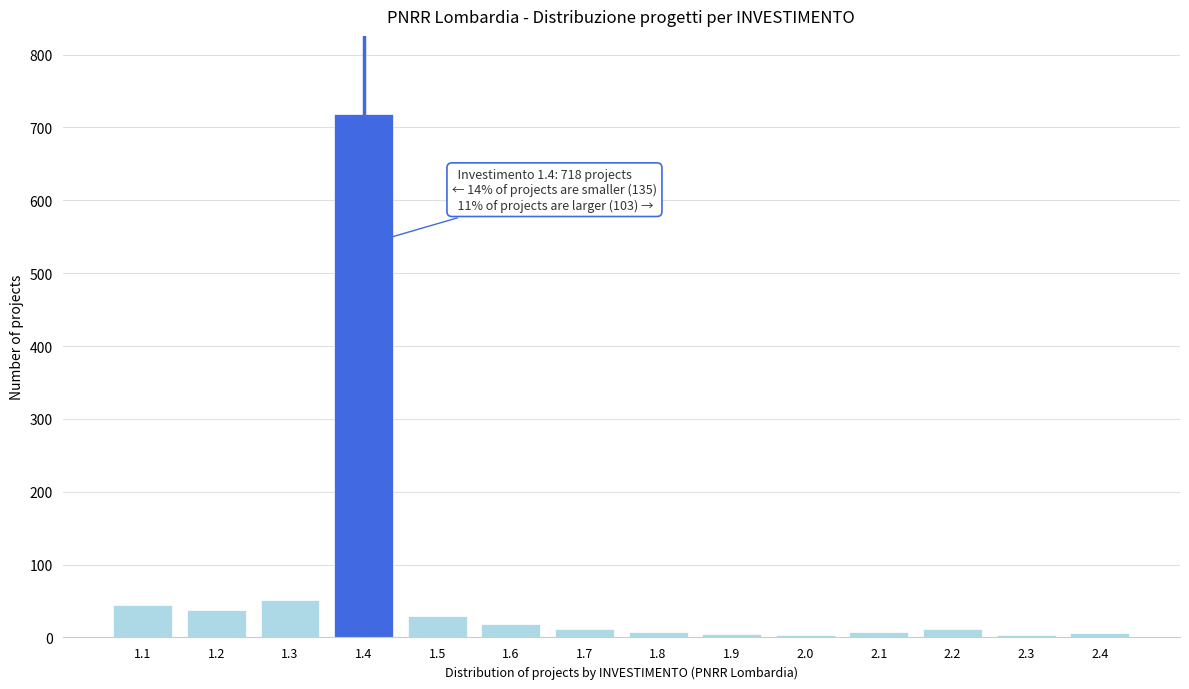

What is the ratio of the value at 1.2 to the value at 1.3?

0.7